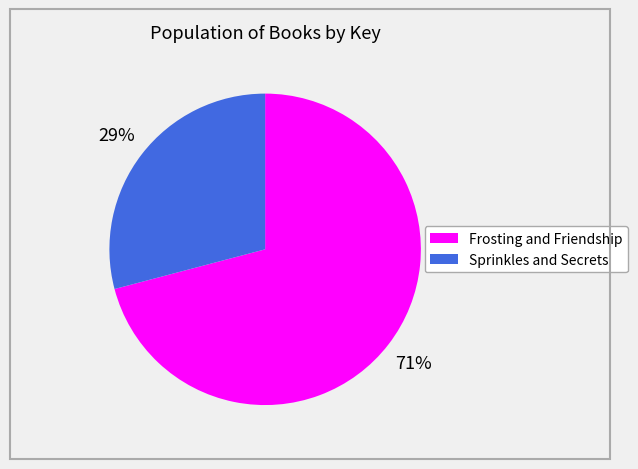

Does any single category account for the majority?

Yes